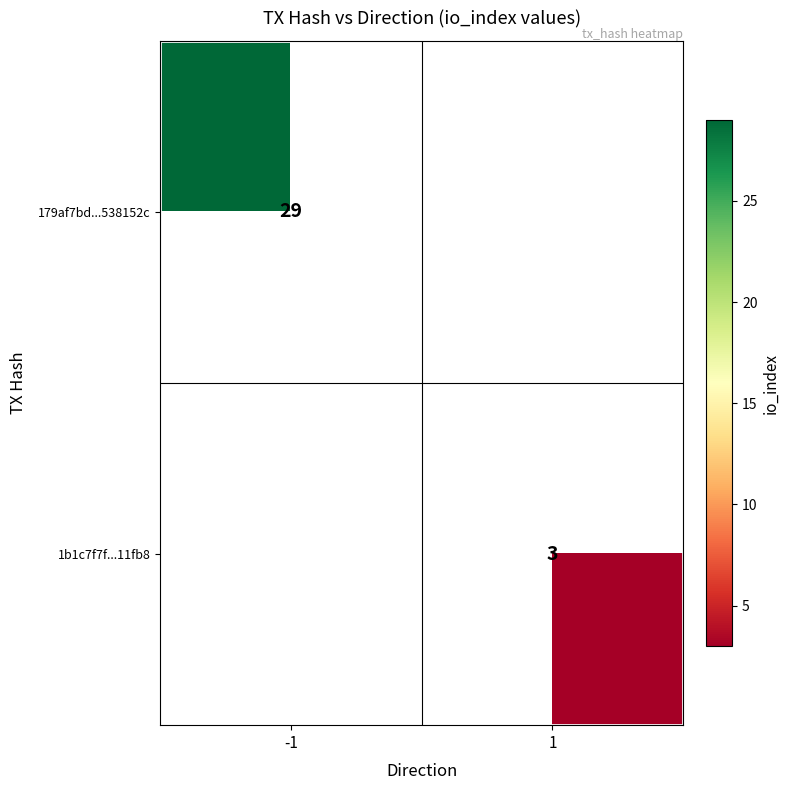

Is it true that 179af7bd...538152c equals 29 at -1?

True